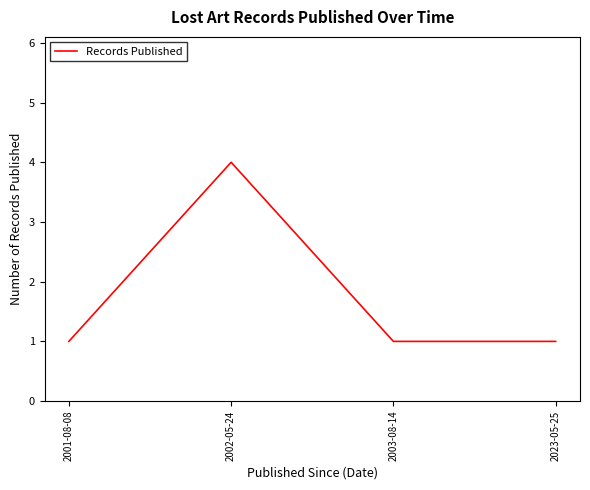

What is the greatest value displayed?

4